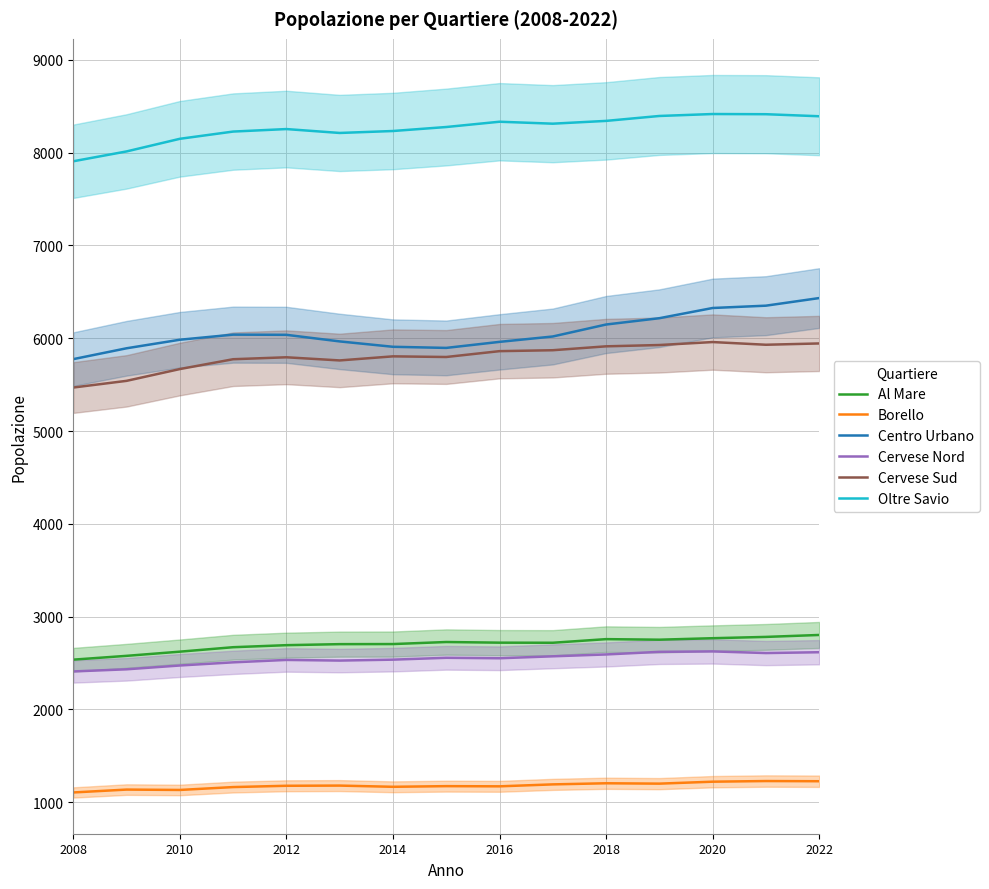

True or false: Centro Urbano and Cervese Nord cross at least once.

False